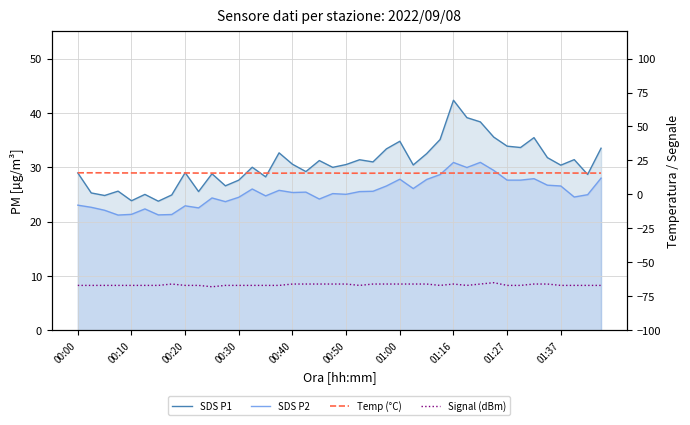

True or false: Temp (°C) and SDS P1 intersect in this chart.

False